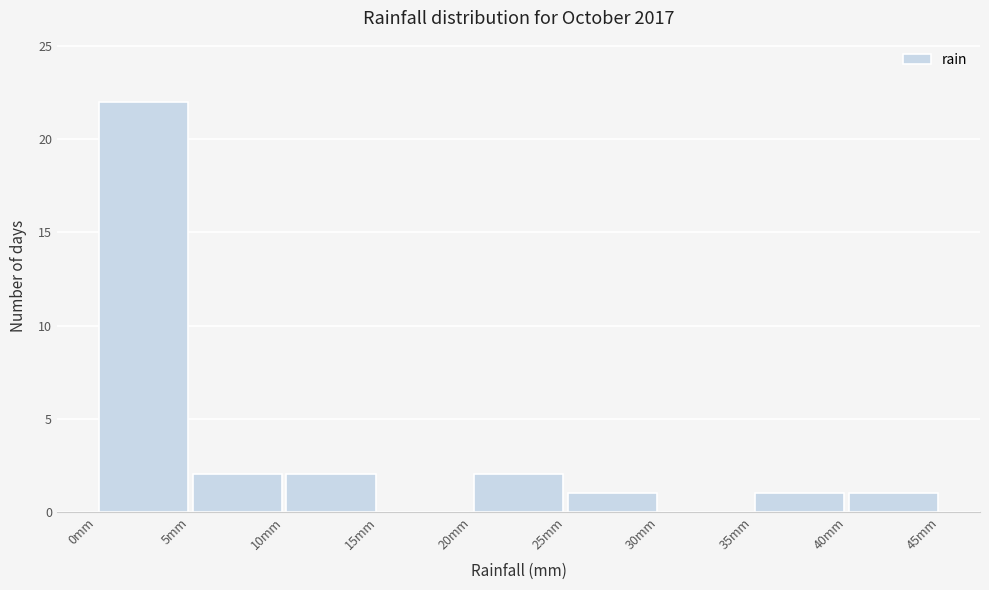

Reading left to right, transcribe this chart: for each bar, give the range it covers on the x-axis and its height. The values are not printed on the chart, so give them approximately, as read against the axis.

0 to 5: 22
5 to 10: 2
10 to 15: 2
15 to 20: 0
20 to 25: 2
25 to 30: 1
30 to 35: 0
35 to 40: 1
40 to 45: 1